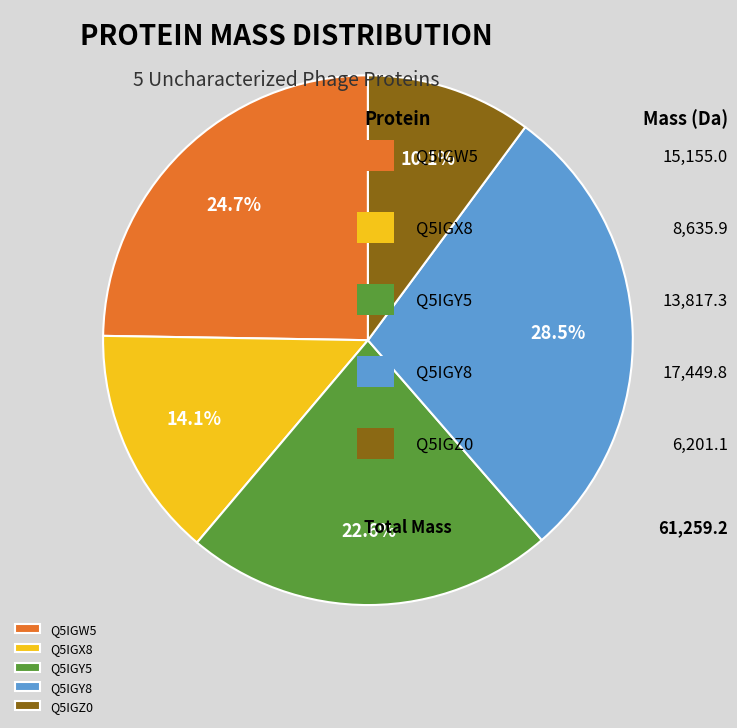

How many segments does this pie chart have?

5